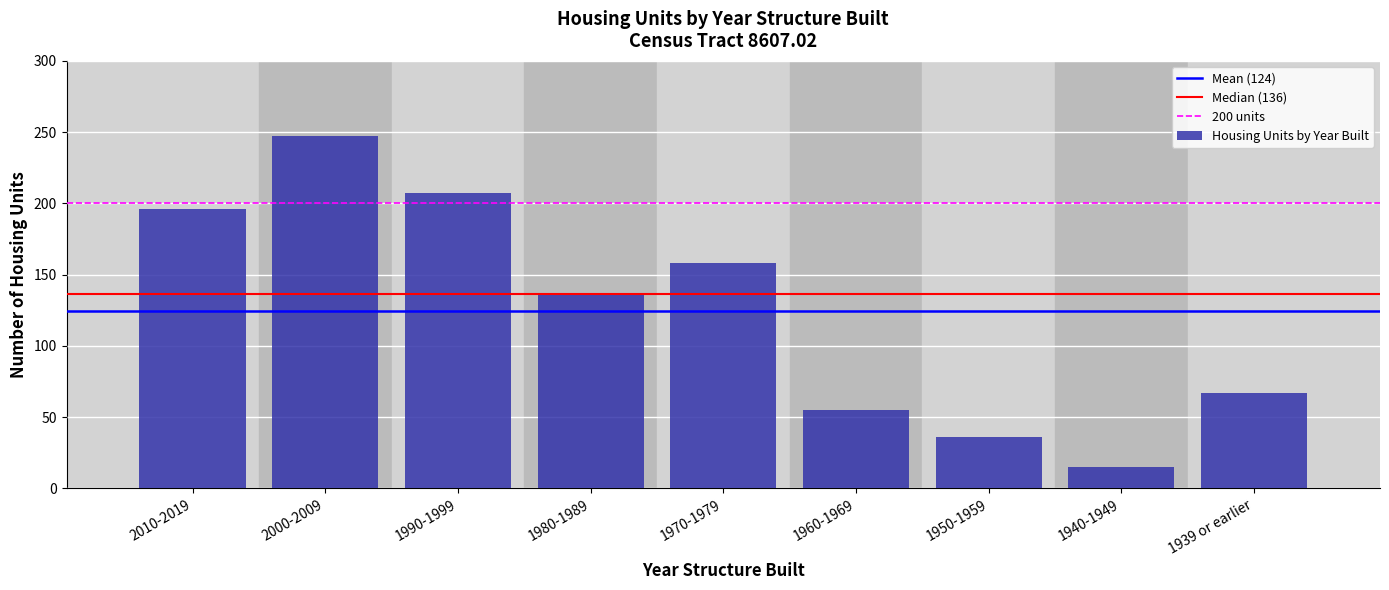

Reading left to right, list all the values displayed in this chart.

2010-2019=196	2000-2009=247	1990-1999=207	1980-1989=136	1970-1979=158	1960-1969=55	1950-1959=36	1940-1949=15	1939 or earlier=67